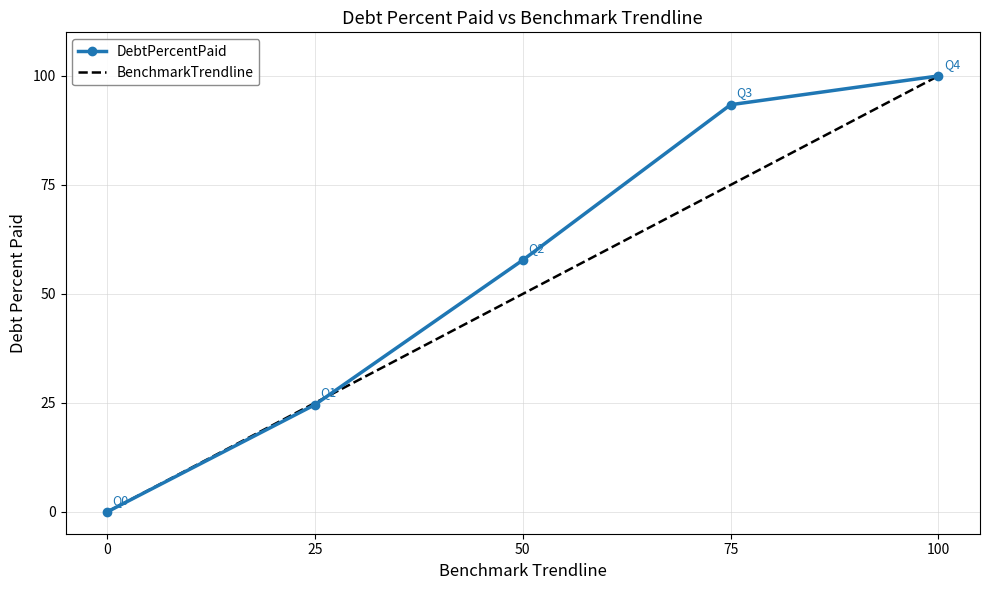

List the series in order of their overall mean, highest first.

DebtPercentPaid, BenchmarkTrendline